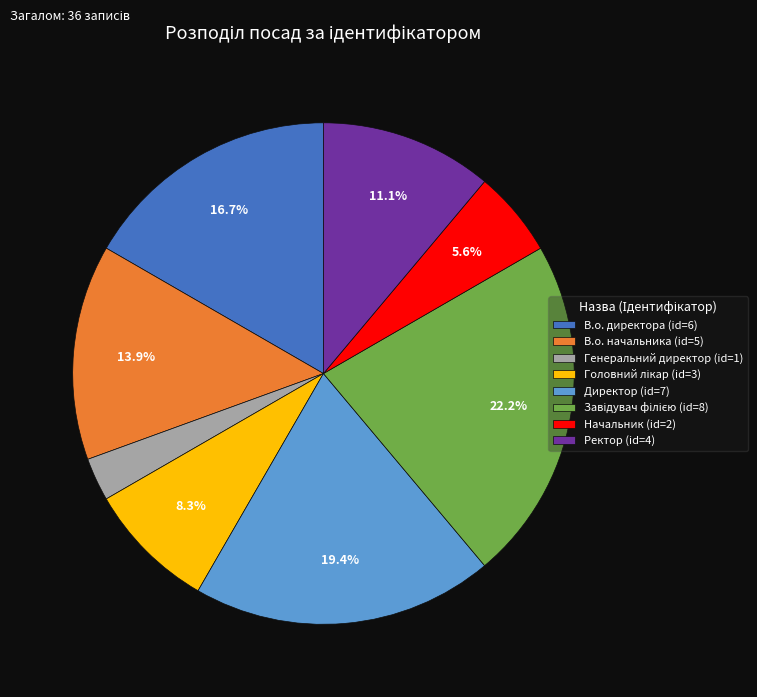

To the nearest percent, what portion does В.о. директора represent?

17%